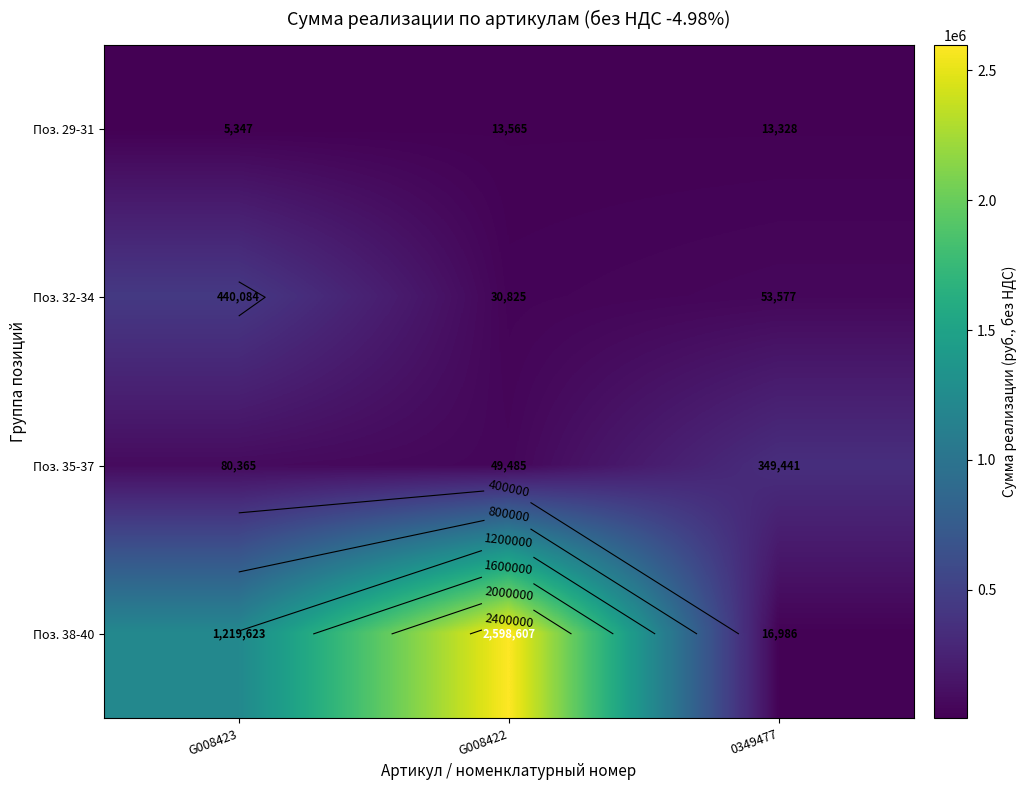

Rank the categories by Поз. 29-31 value from lowest to highest.

G008423, 0349477, G008422